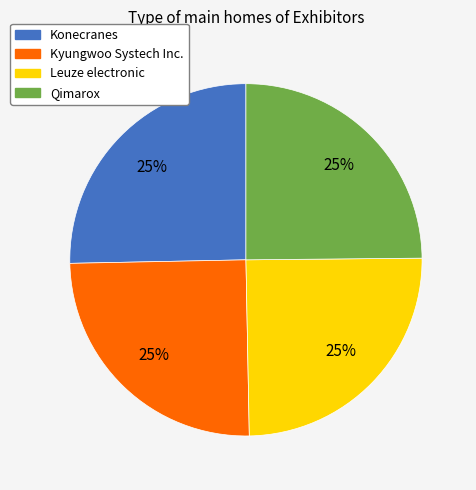

To the nearest percent, what is the average slice percentage?

25%